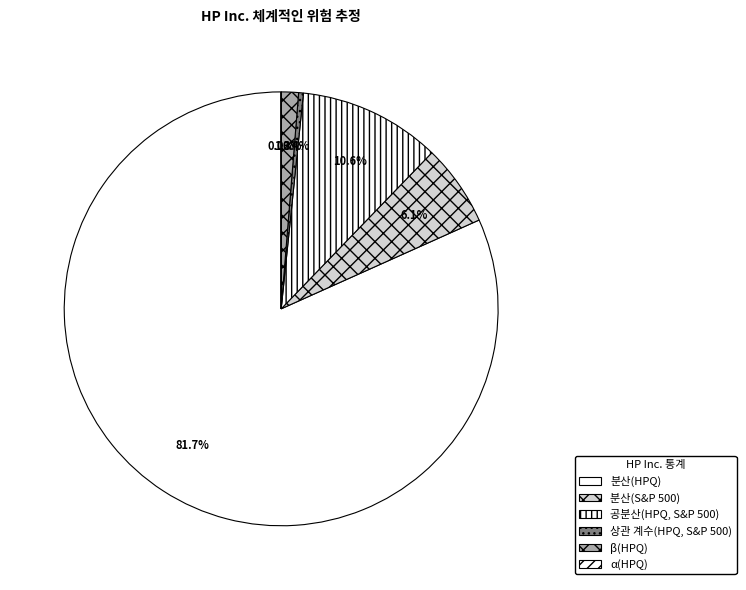

Rank the categories by value from lowest to highest.

α(HPQ), 상관 계수(HPQ, S&P 500), β(HPQ), 분산(S&P 500), 공분산(HPQ, S&P 500), 분산(HPQ)